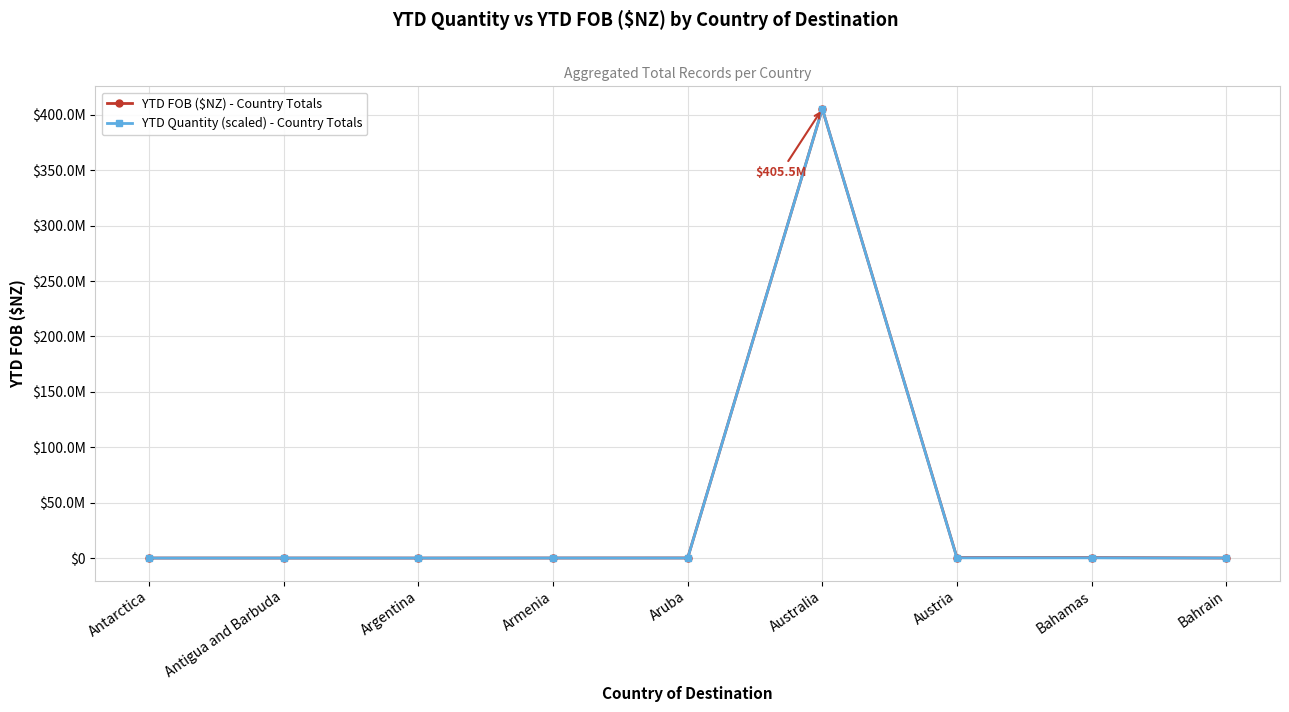

True or false: YTD Quantity (scaled) - Country Totals has more than 1 interior local peaks.

True